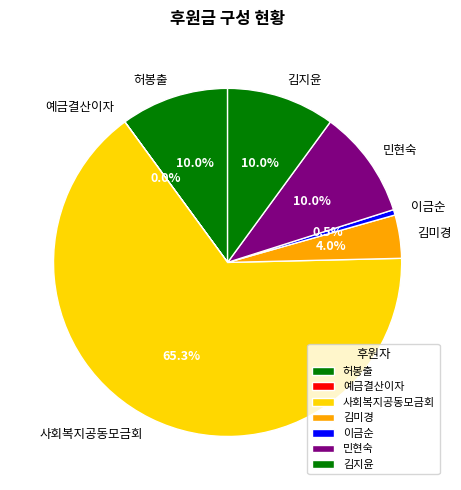

What is the ratio of the value at 허봉출 to the value at 민현숙?

1.0